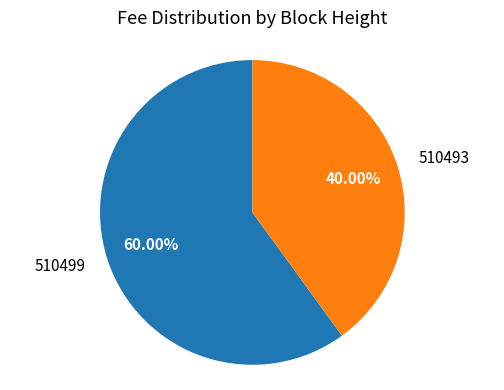

Rank the categories by value from highest to lowest.

510499, 510493